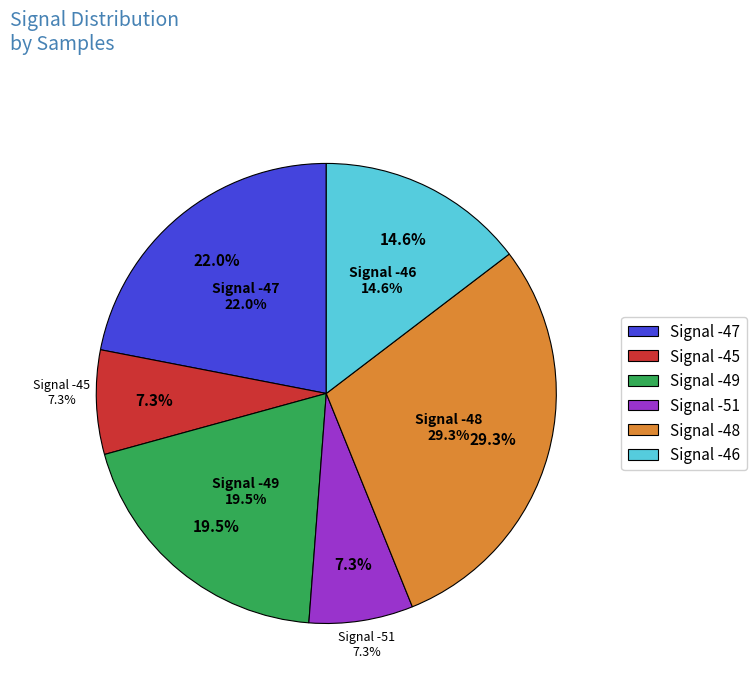

Is there a majority slice in this chart?

No